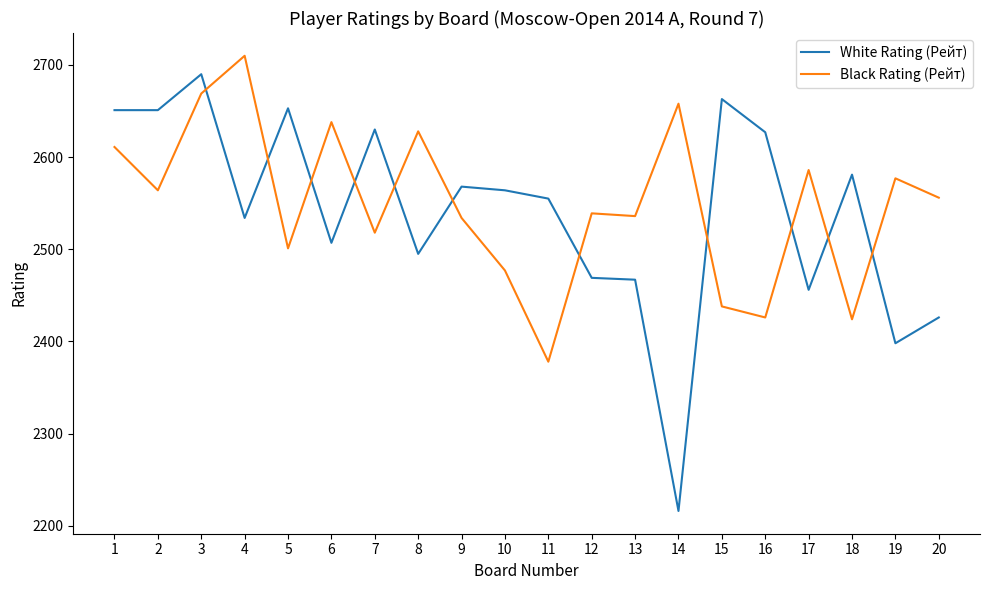

At which category is the sum across all series the highest?

3